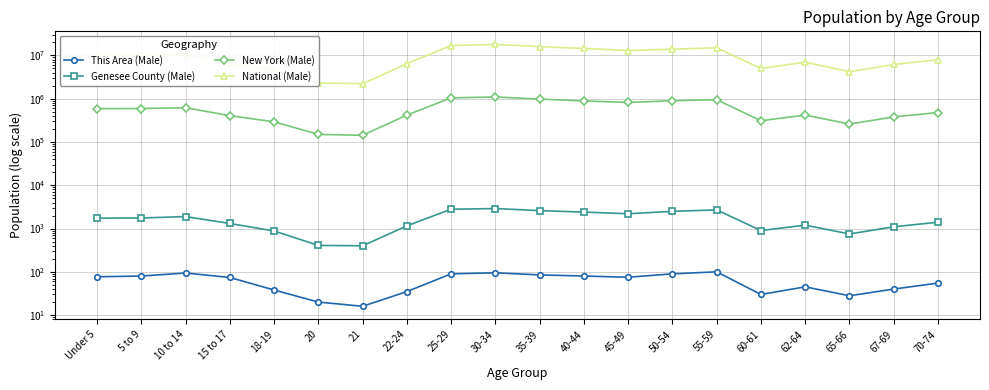

Reading left to right, transcribe all the data shown in this chart.

This Area (Male): 77	80	94	74	38	20	16	35	90	95	85	80	75	90	100	30	45	28	40	55
Genesee County (Male): 1744	1756	1892	1310	878	408	400	1157	2800	2900	2600	2400	2200	2500	2700	900	1200	750	1100	1400
New York (Male): 590879	594362	619243	406797	292751	149840	143298	418864	1050000	1100000	980000	890000	820000	900000	950000	310000	420000	260000	380000	480000
National (Male): 10319427	10389638	10579862	6656209	4647457	2308319	2223198	6482659	17000000	18000000	16000000	14500000	13000000	14000000	15000000	5000000	7000000	4200000	6200000	8000000